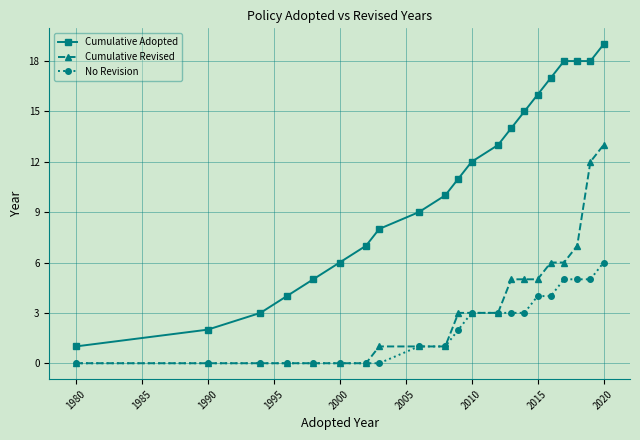

What is the greatest value displayed?

19